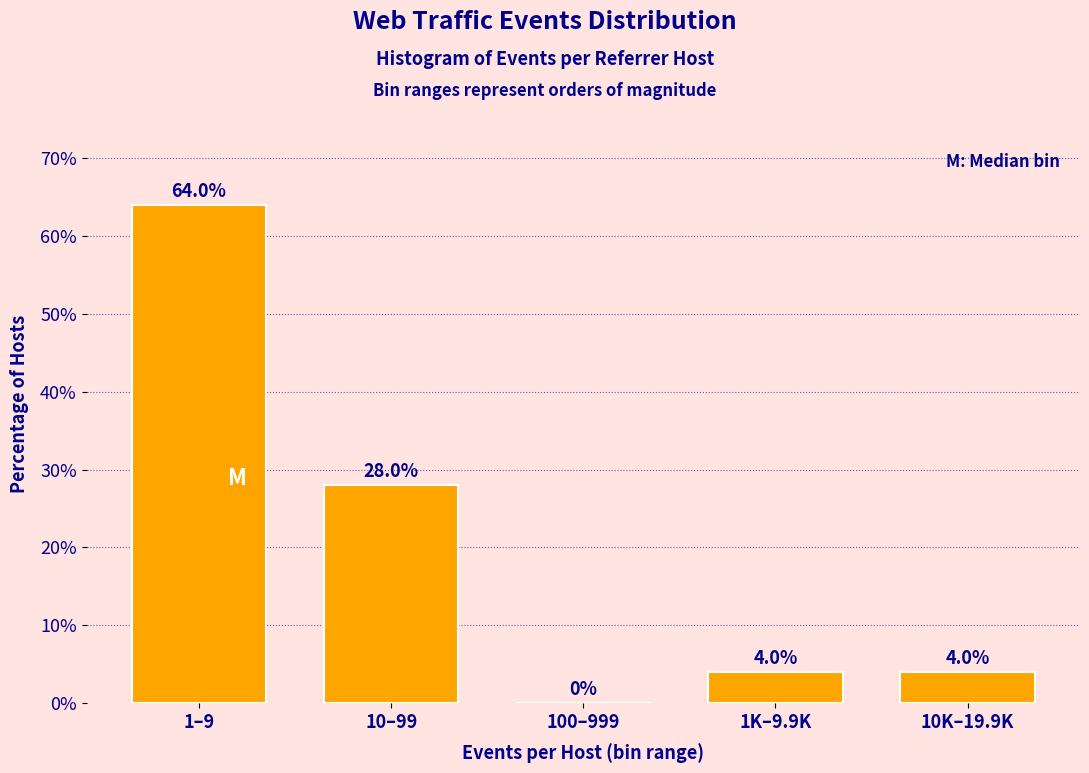

Reading left to right, list all the values displayed in this chart.

1–9=64.0	10–99=28.0	100–999=0.0	1K–9.9K=4.0	10K–19.9K=4.0